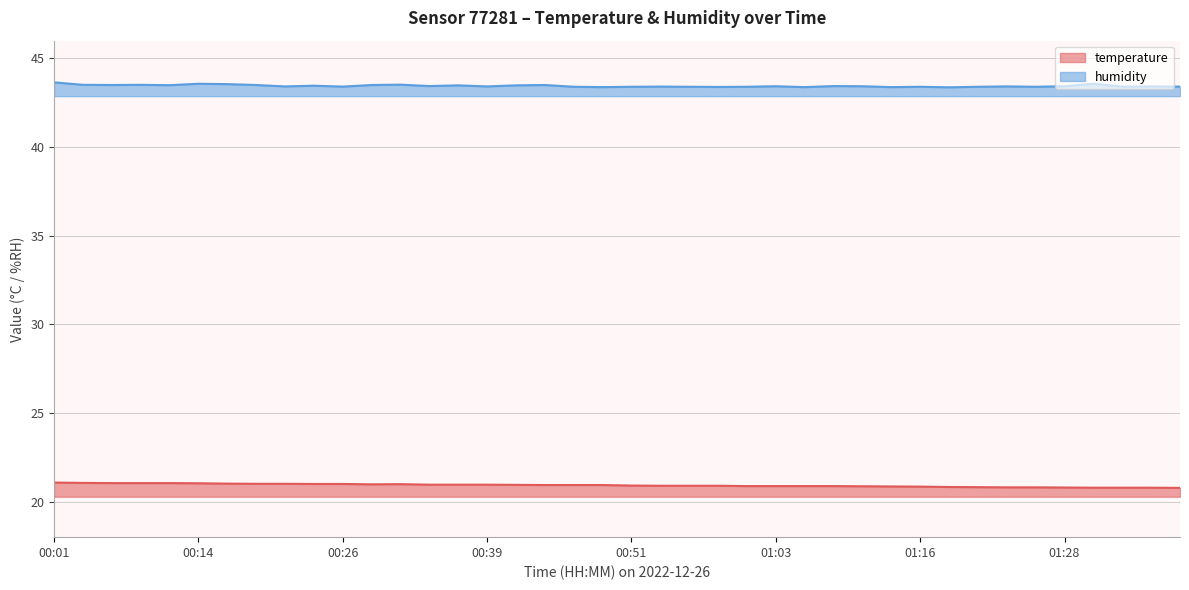

What value does the temperature series have at 00:44?

20.9